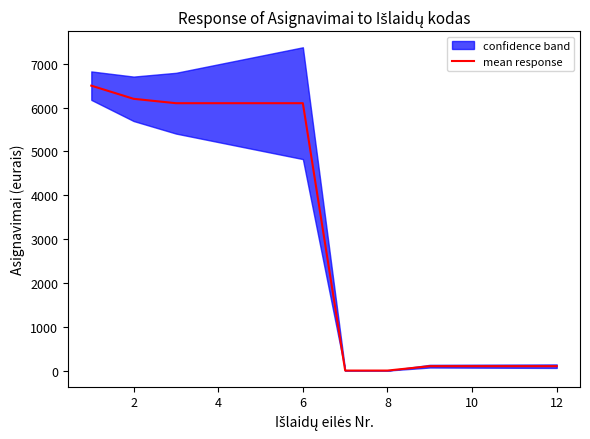

How many values are below 6100?

6